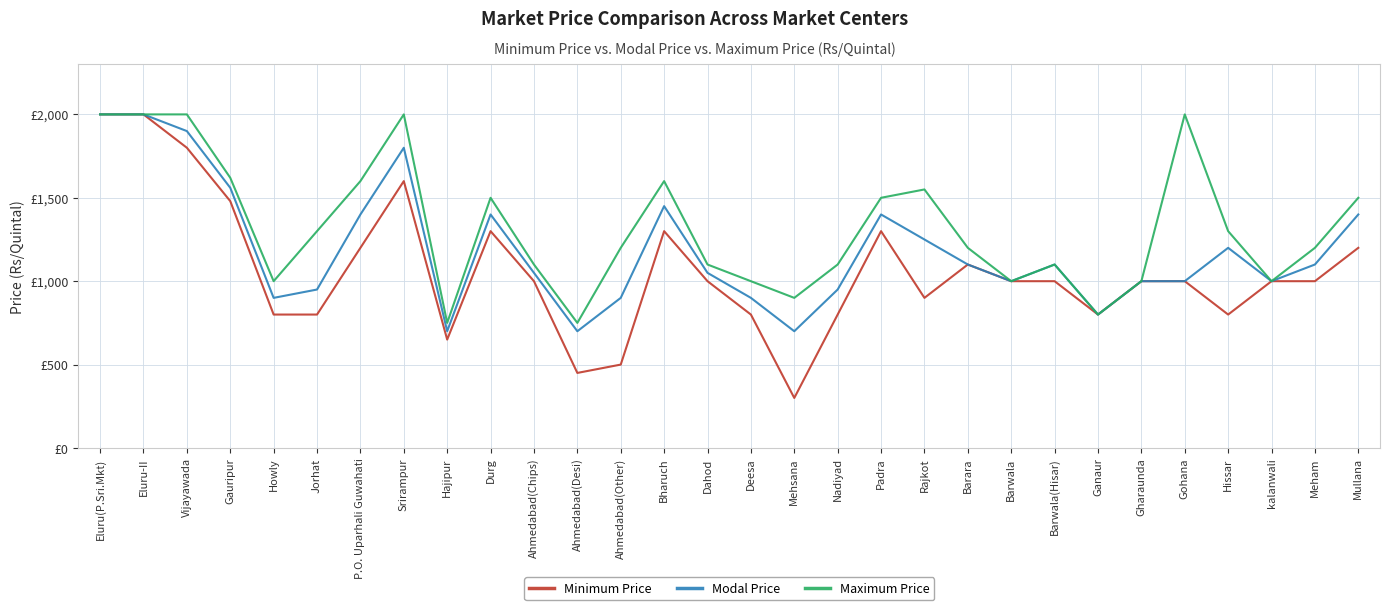

What is the highest value of the Minimum Price series?

2000